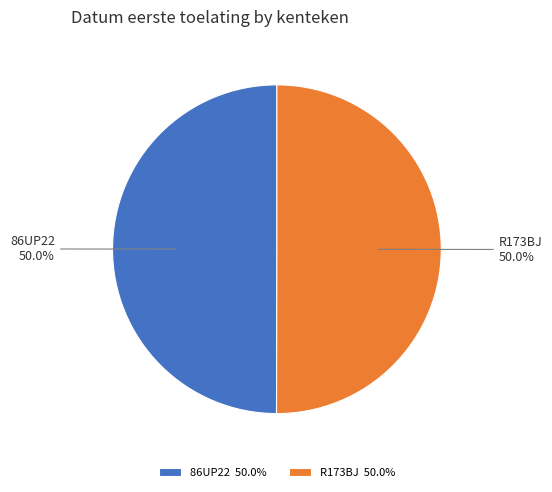

Approximately how many times larger is the value at R173BJ compared to 86UP22?

1.0